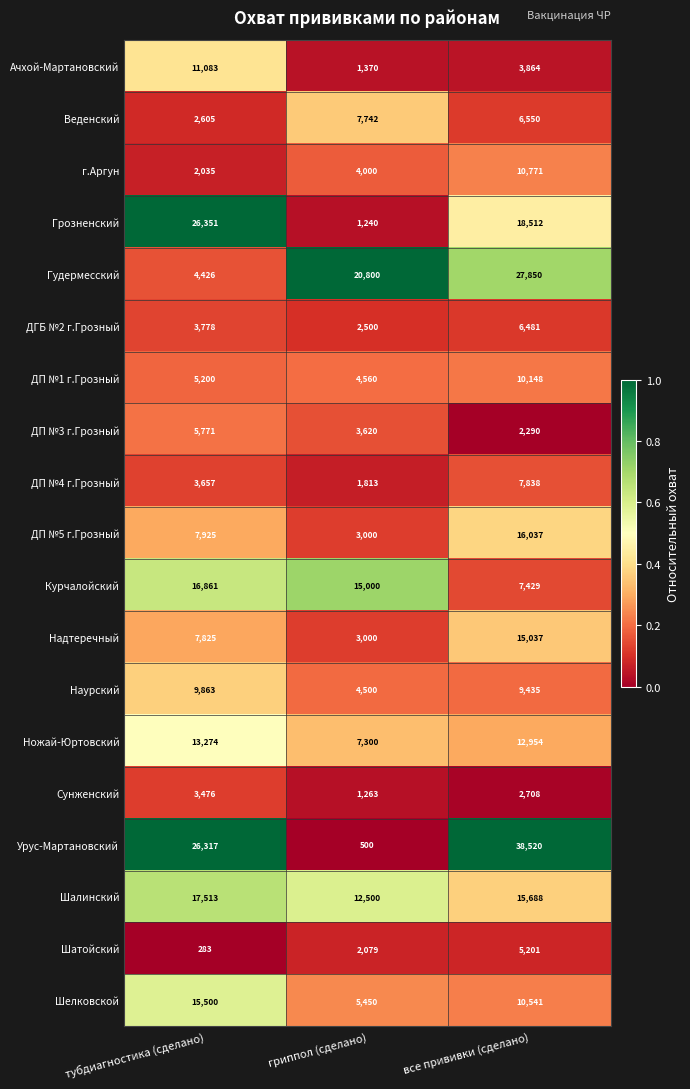

Which series has the largest total across all categories?

Урус-Мартановский